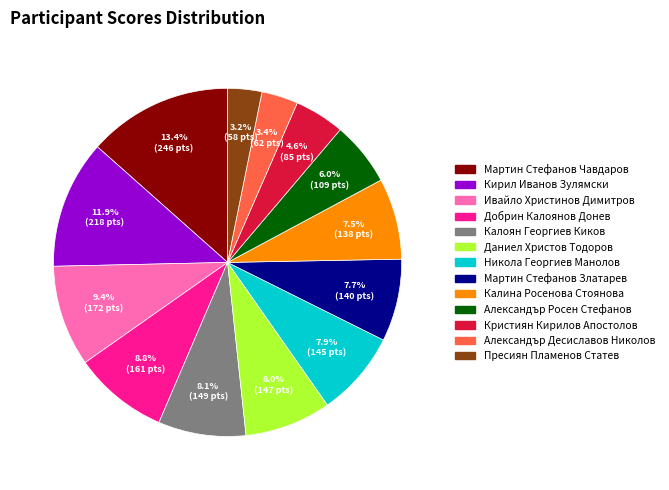

Is there a majority slice in this chart?

No